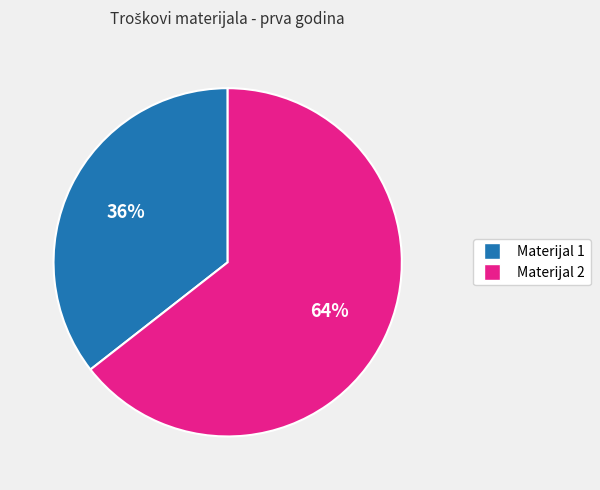

True or false: Materijal 1 accounts for 36% of the total.

True